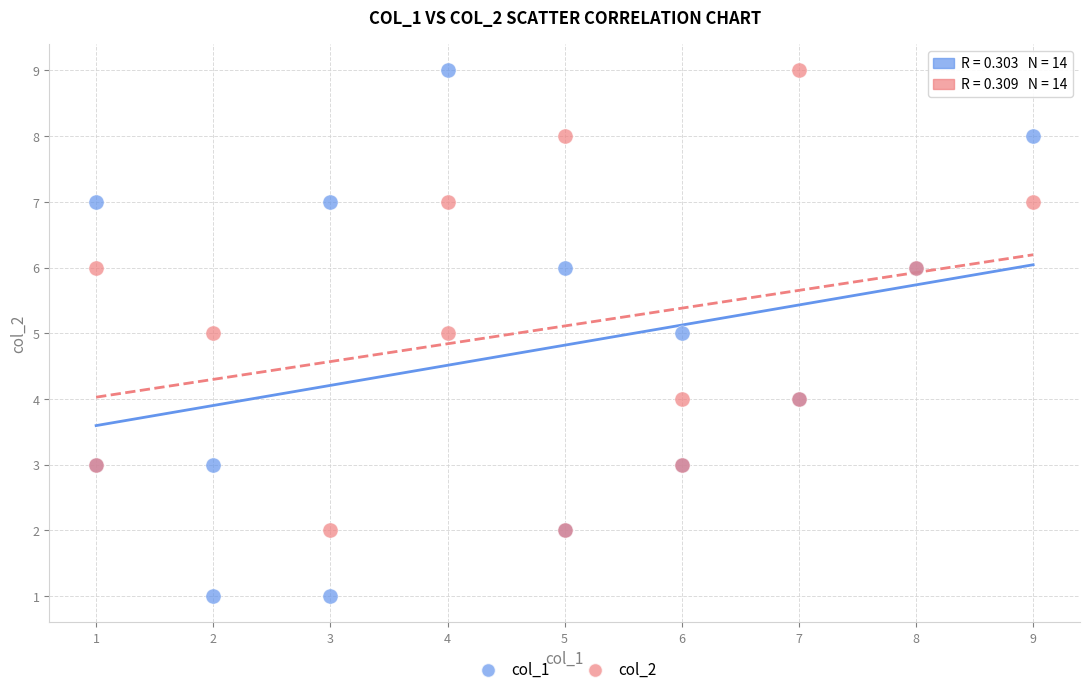

Which series has the largest Y range (max minus min)?

col_1